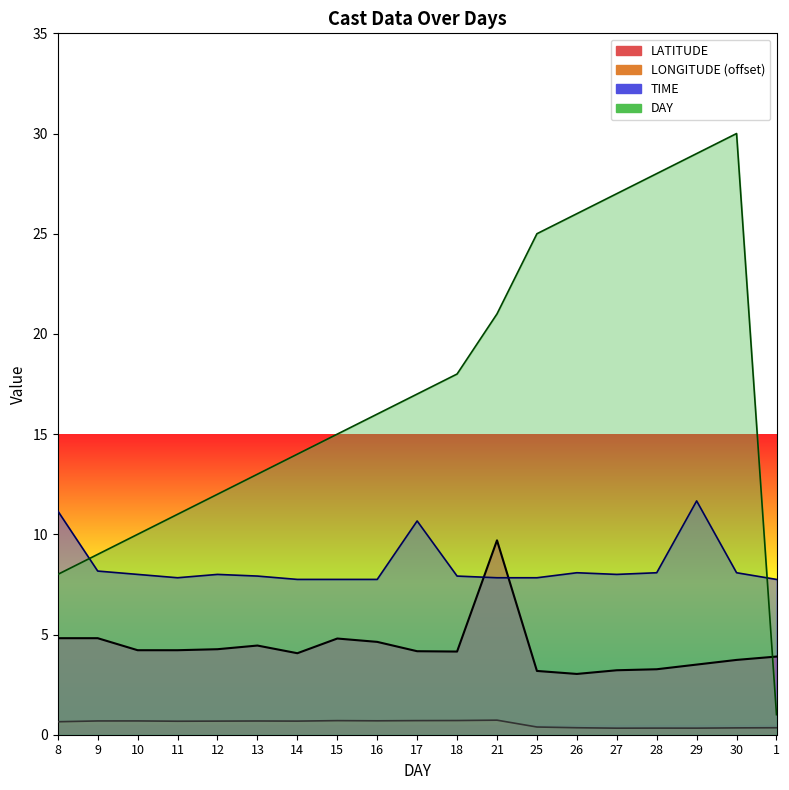

Which series has the widest spread of values?

DAY